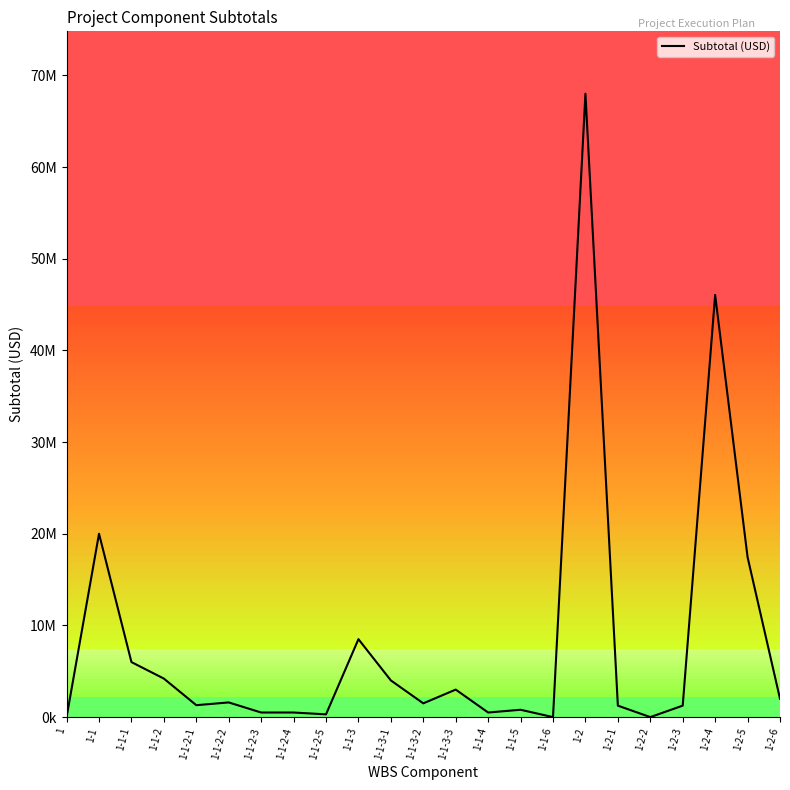

Does the chart display data point markers on the line(s)?

No